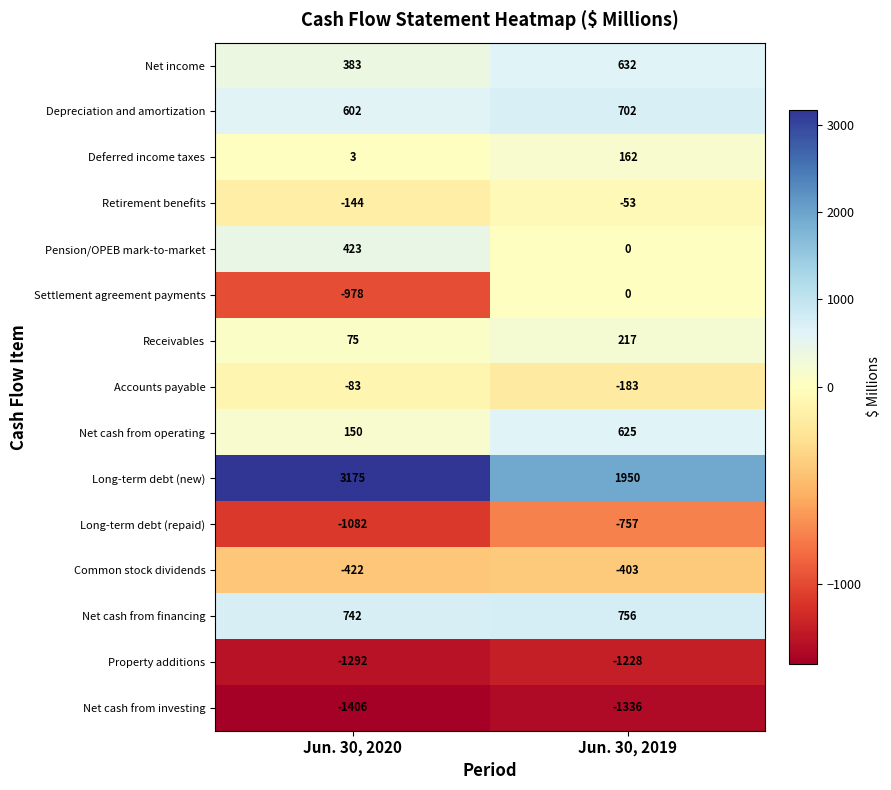

At which category is the sum across all series the highest?

Jun. 30, 2019